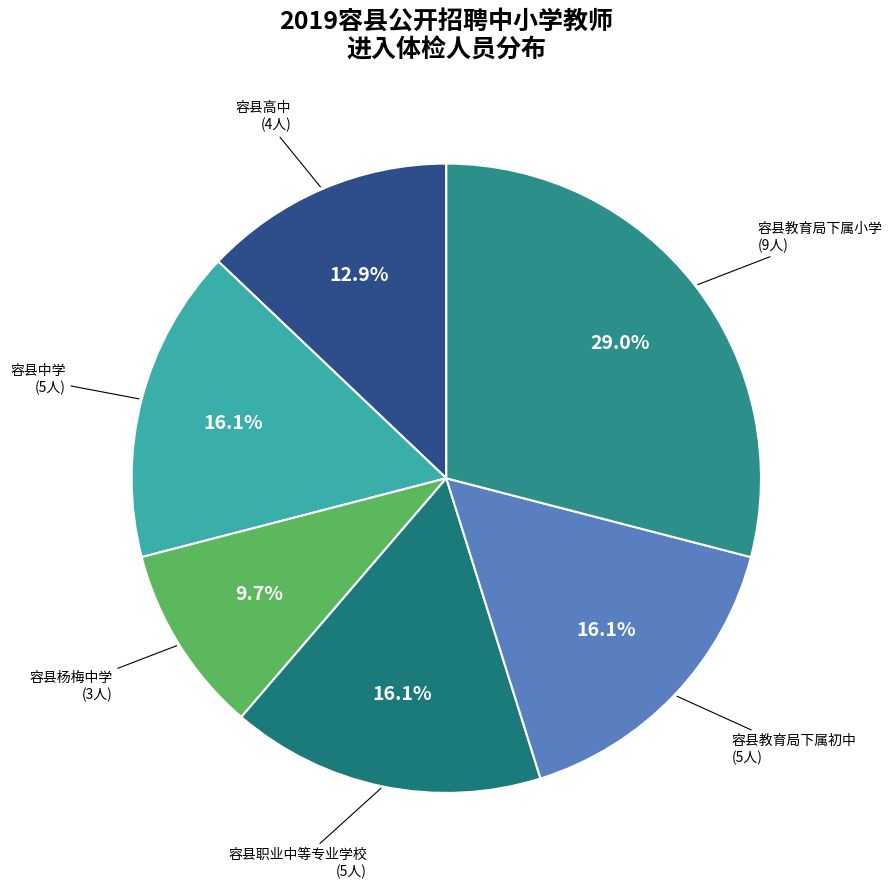

To the nearest percent, what percentage of the pie is 容县职业中等专业学校?

16%